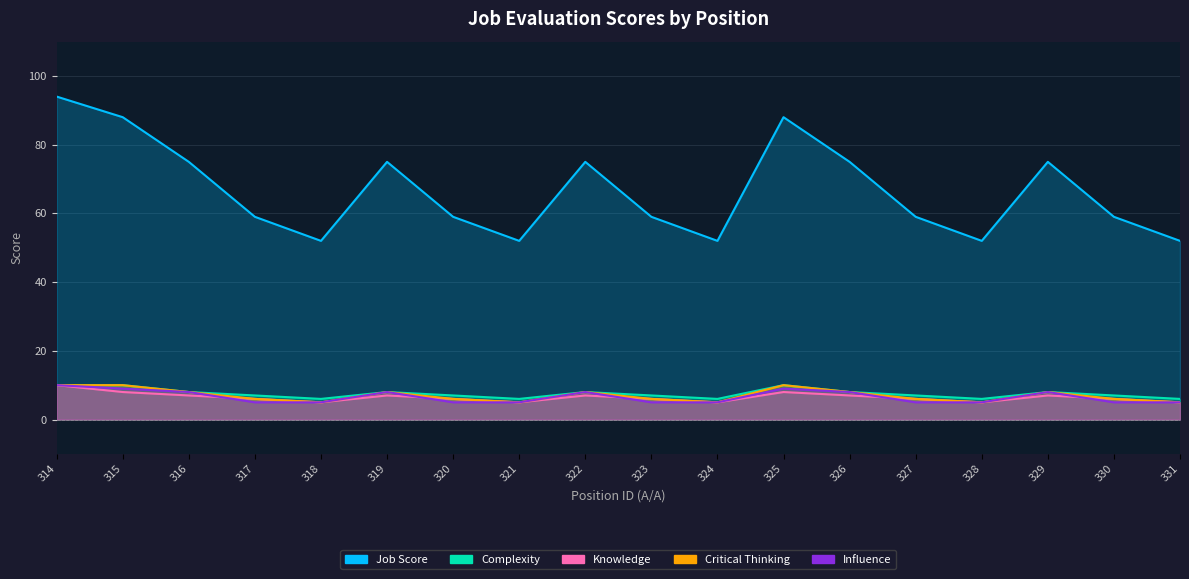

Rank the series at 322 from highest to lowest value.

Job Score, Critical Thinking, Influence, Complexity, Knowledge